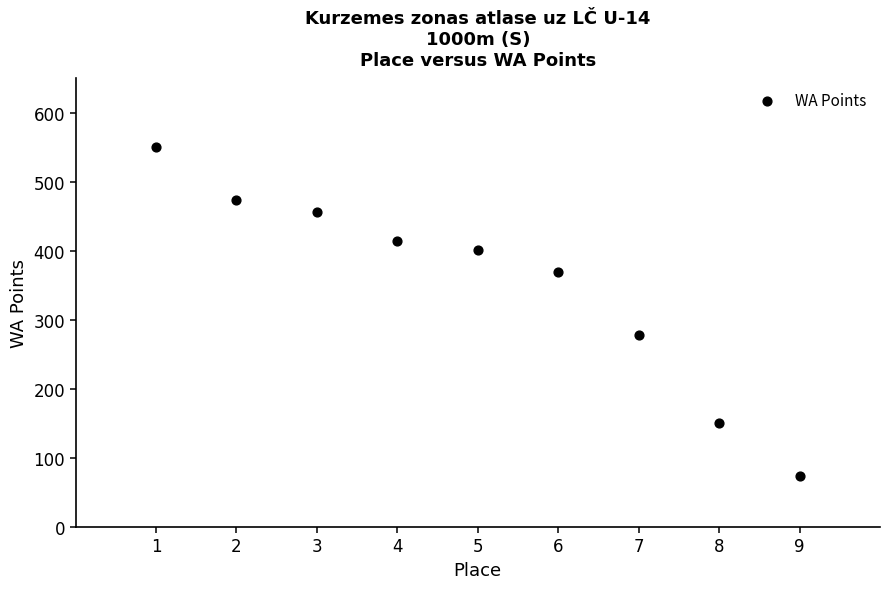

What is the range of X values (max minus min)?

8